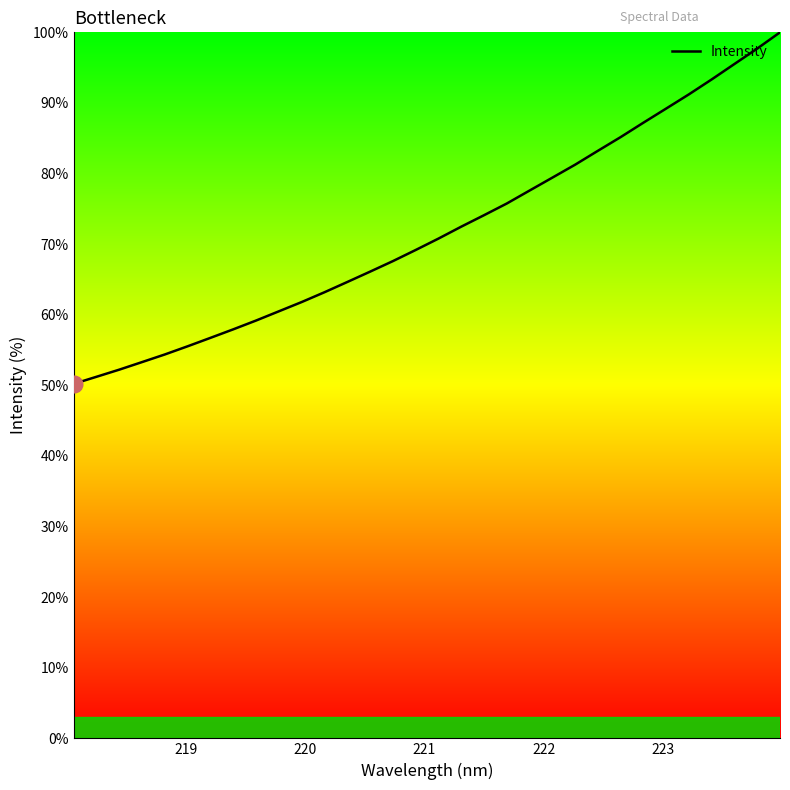

What is the greatest value displayed?

100.0